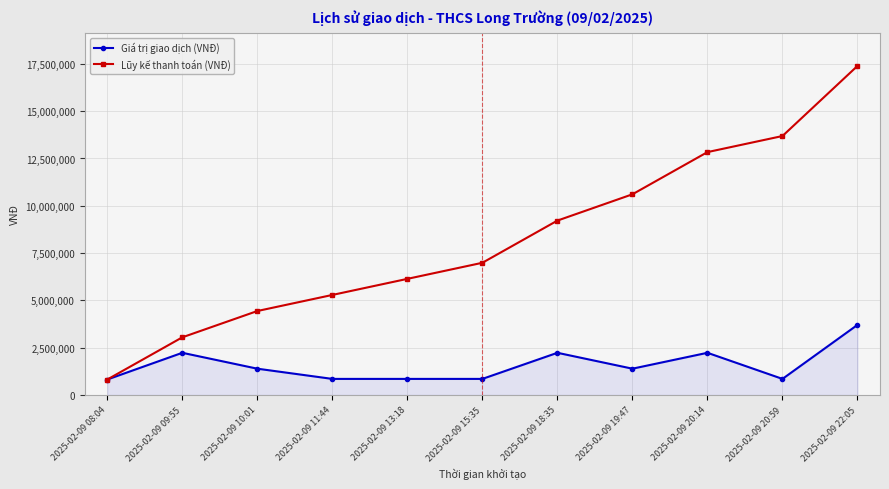

Which category has the highest value in the Giá trị giao dịch (VNĐ) series?

2025-02-09 22:05